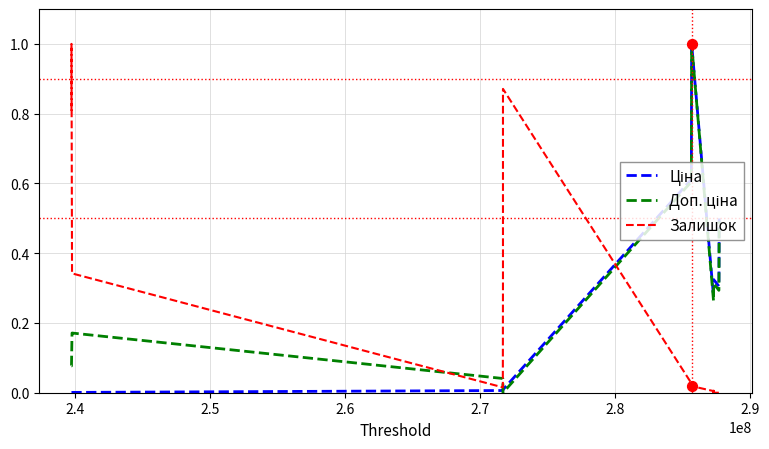

What is the maximum value shown in the chart?

1.0